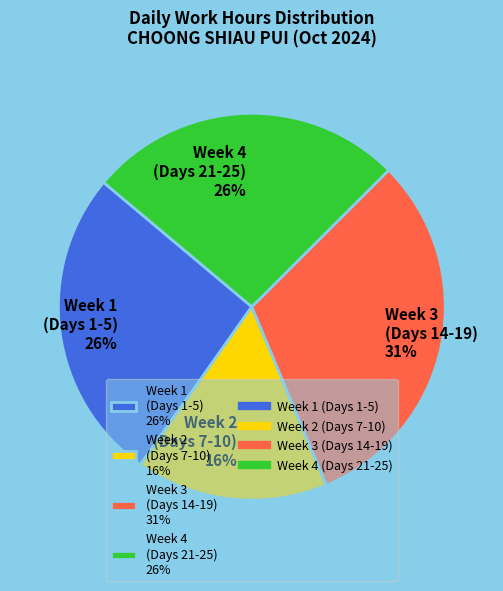

To the nearest percent, what portion does Week 2 (Days 7-10) 16% represent?

16%